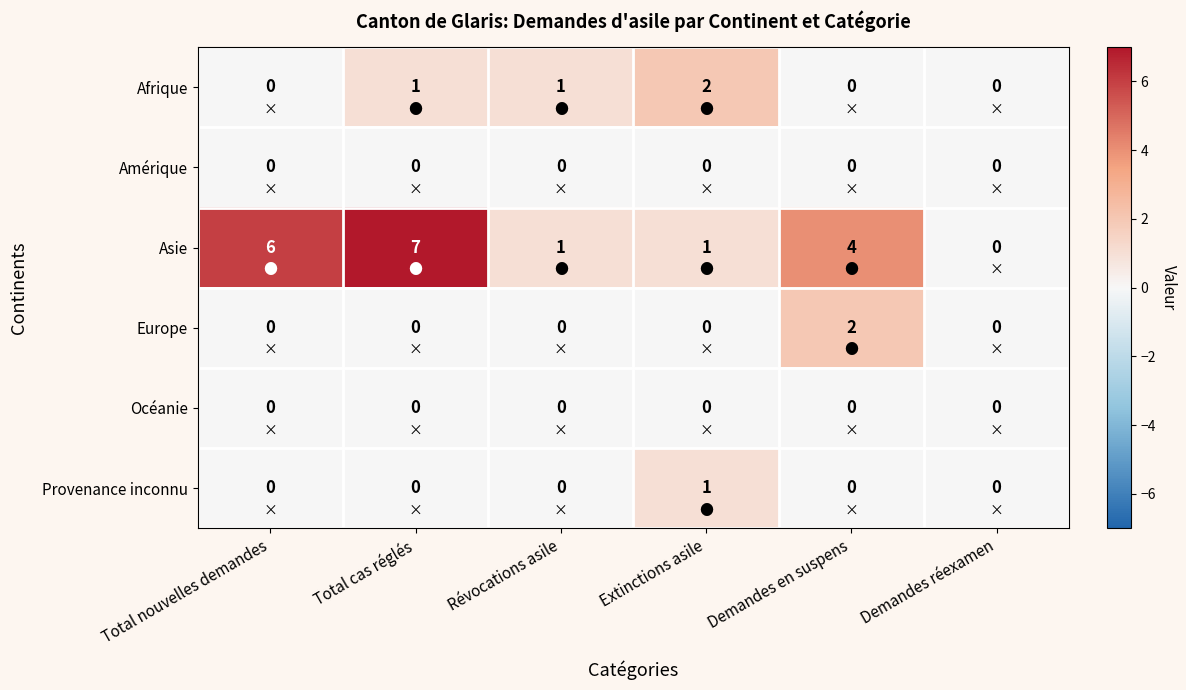

What is the total value across all series at Demandes en suspens?

6